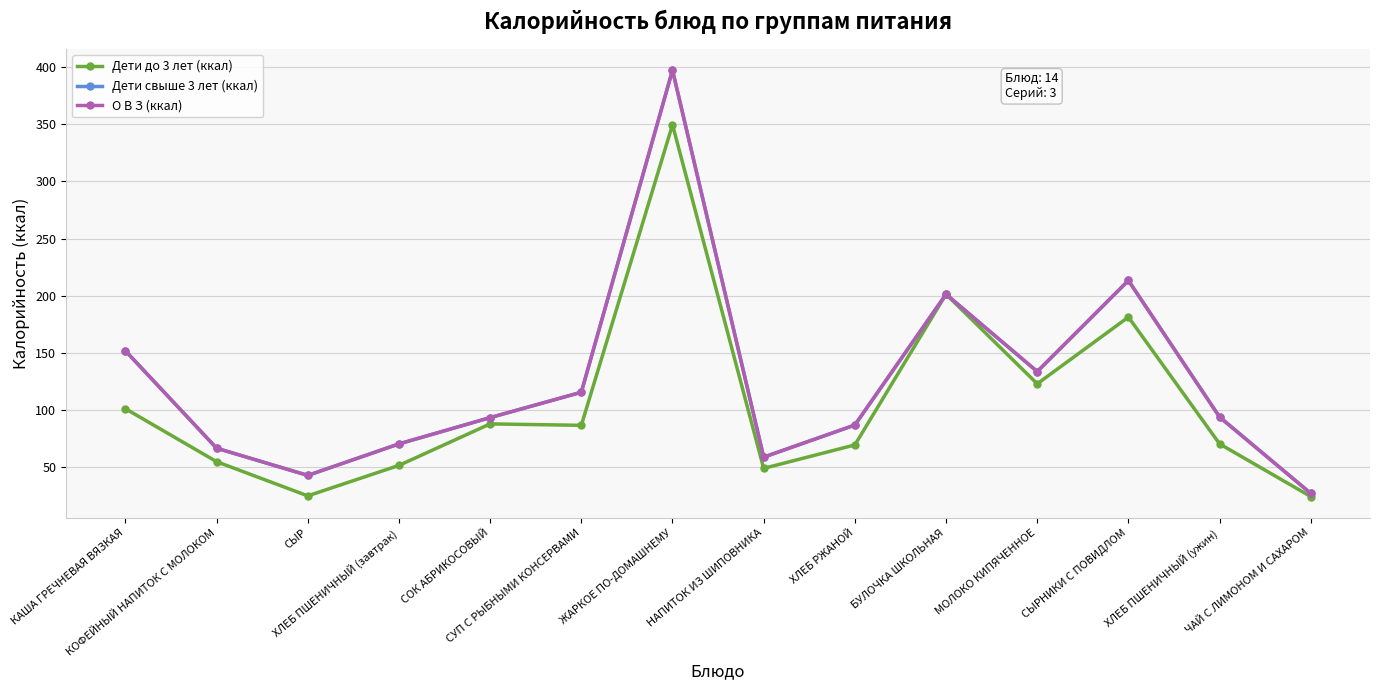

What is the value of the Дети до 3 лет (ккал) point at the 9th from the left?

69.6